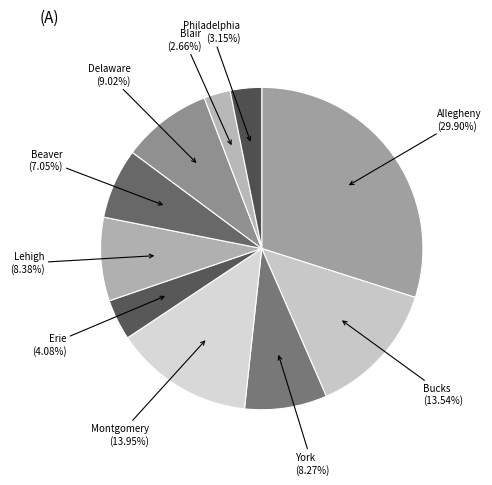

Count the number of slices in the pie.

10